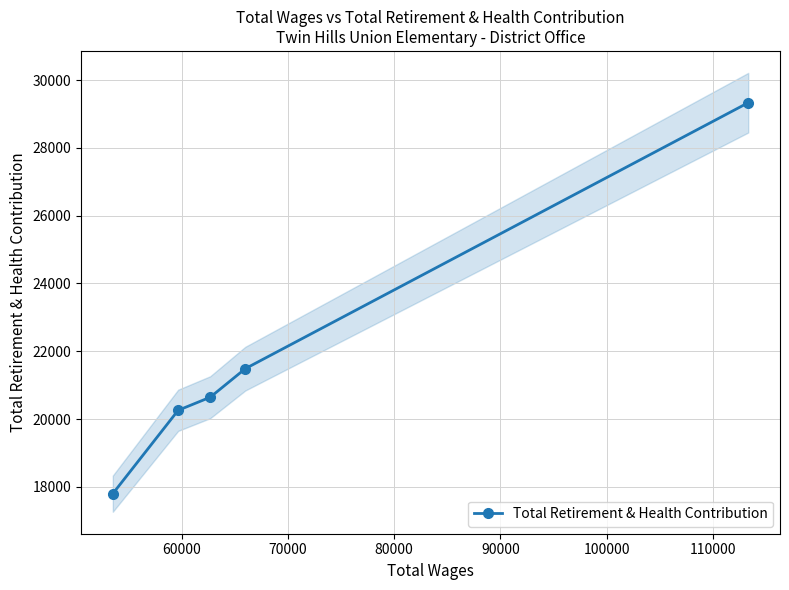

What is the average value?

21904